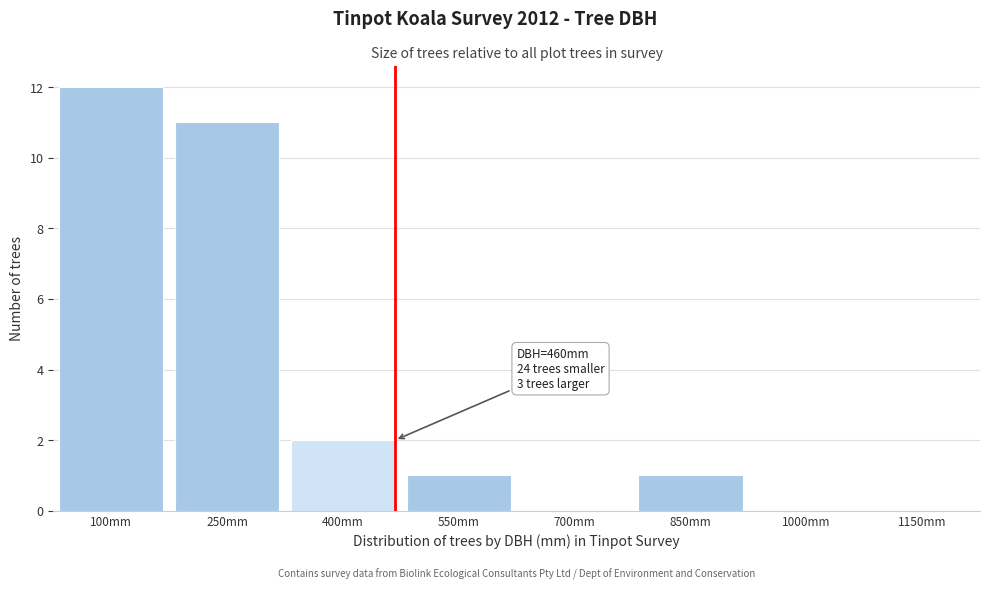

Reading left to right, transcribe all the data shown in this chart.

100mm=12	250mm=11	400mm=2	550mm=1	700mm=0	850mm=1	1000mm=0	1150mm=0